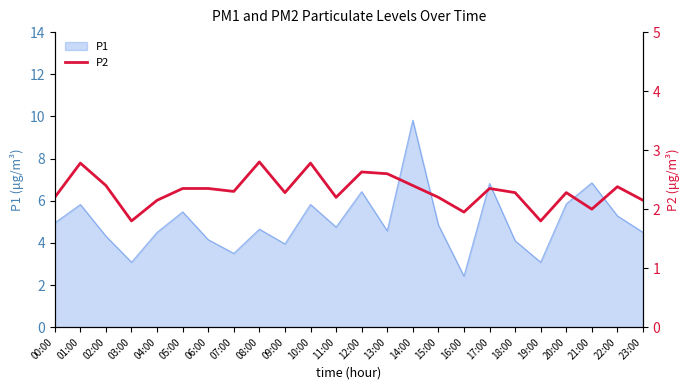

Is it true that P1 equals 2.1 at 01:00?

False